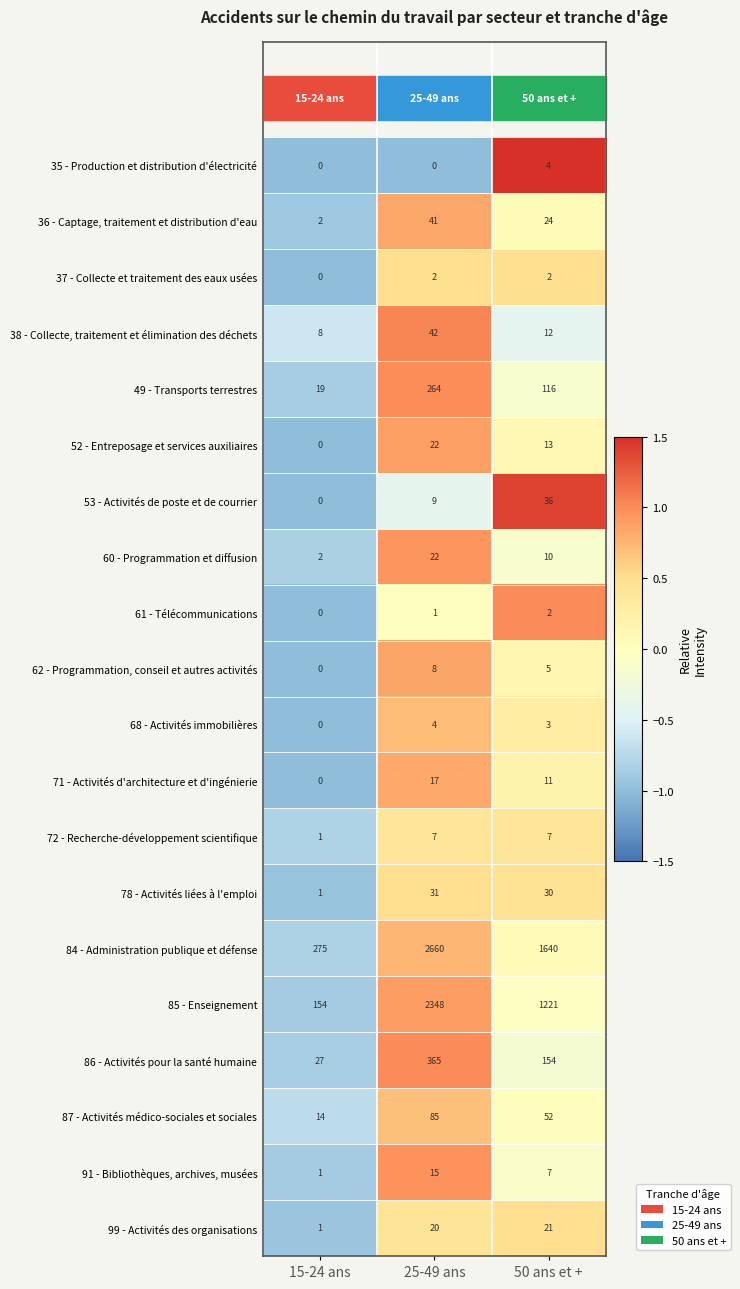

What is the sum of the 68 - Activités immobilières values at 15-24 ans and 25-49 ans?

4